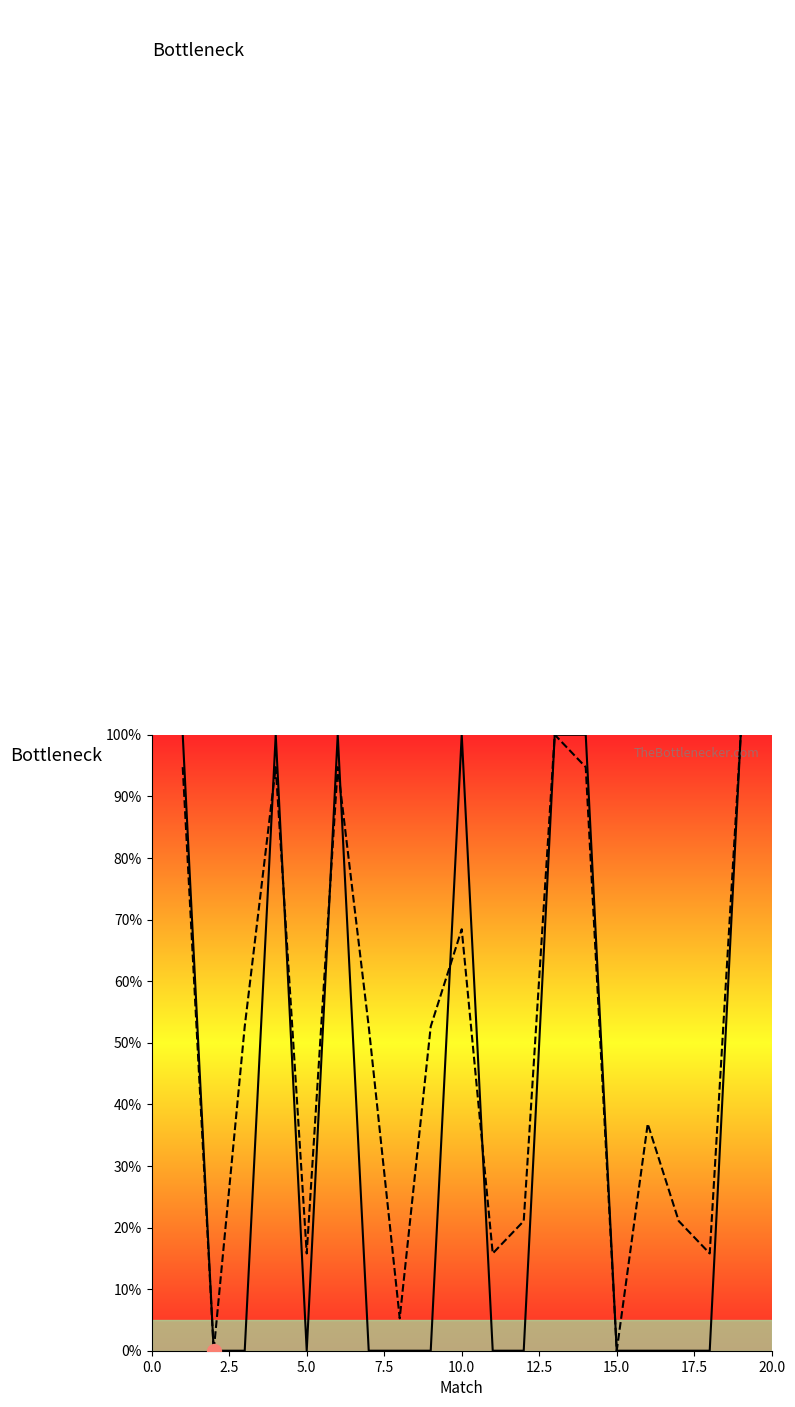

At how many categories does at least one series exceed 14?

16